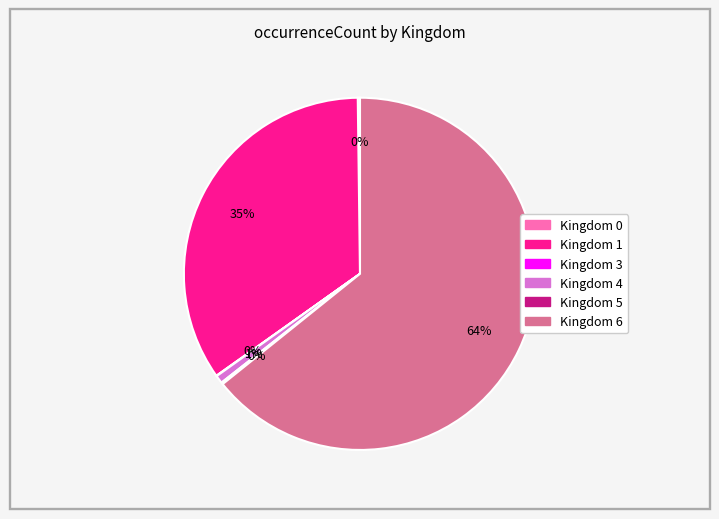

Is there a majority slice in this chart?

Yes